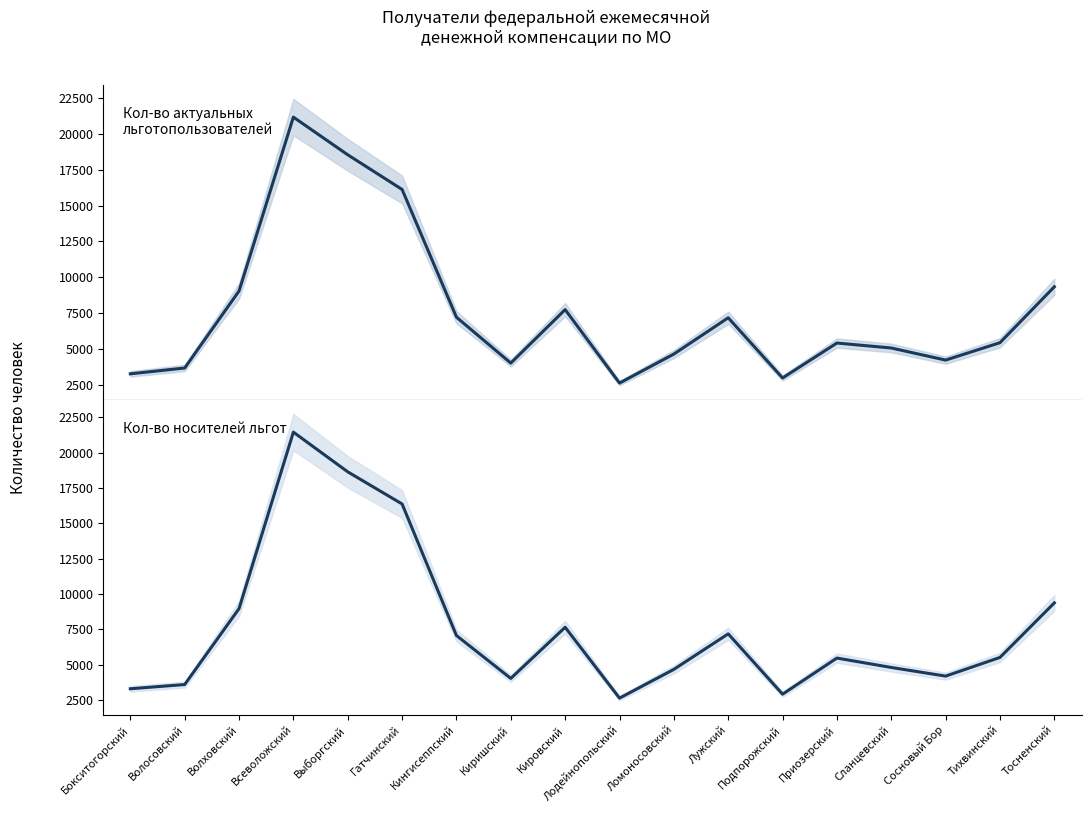

At how many categories does at least one series exceed 10561?

3